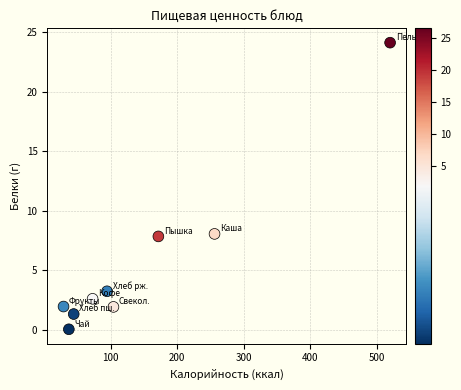

What is the average X value?

147.9